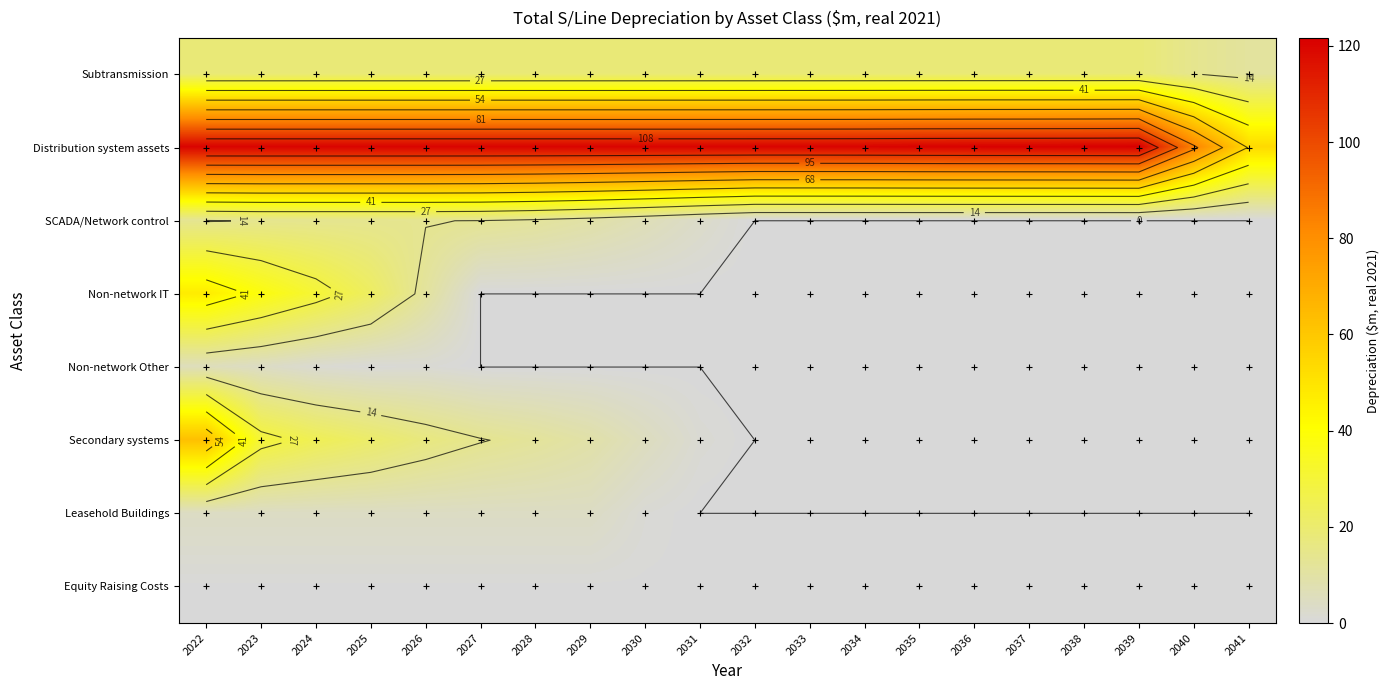

What is the total value across all series at 2023?

228.8